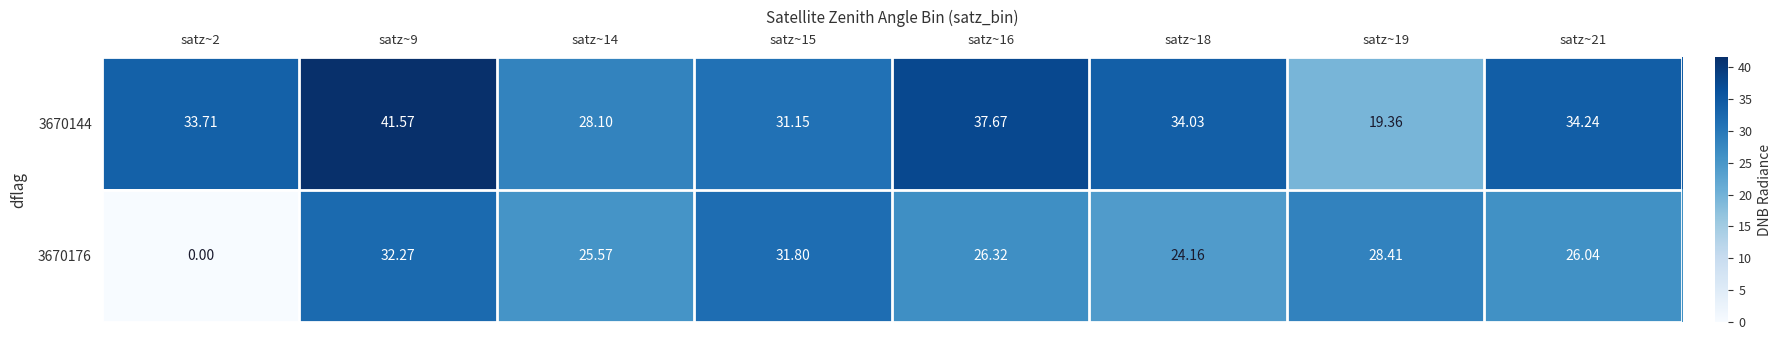

Which label corresponds to the smallest value in the chart?

satz~2